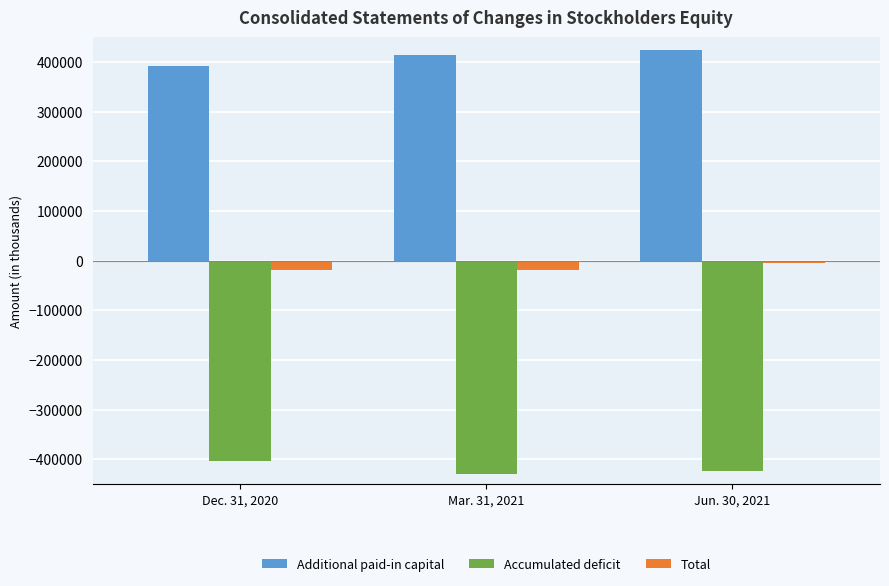

What is the minimum value for Additional paid-in capital?

391175